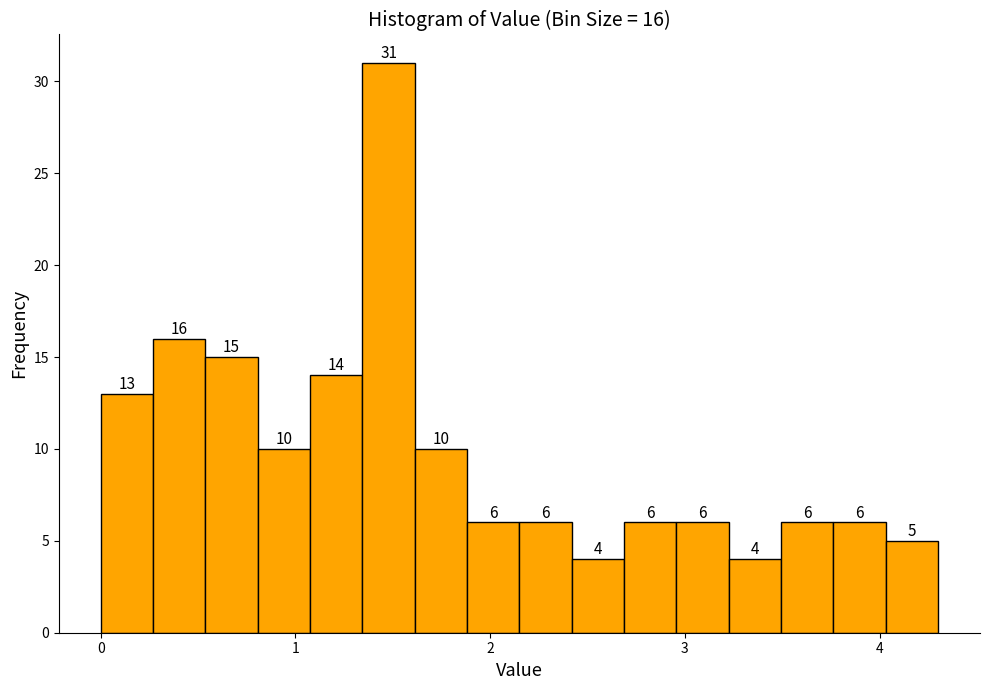

Around what value on the x-axis is the tallest bar? Give the approximate position of its centre, as read against the axis.

1.5